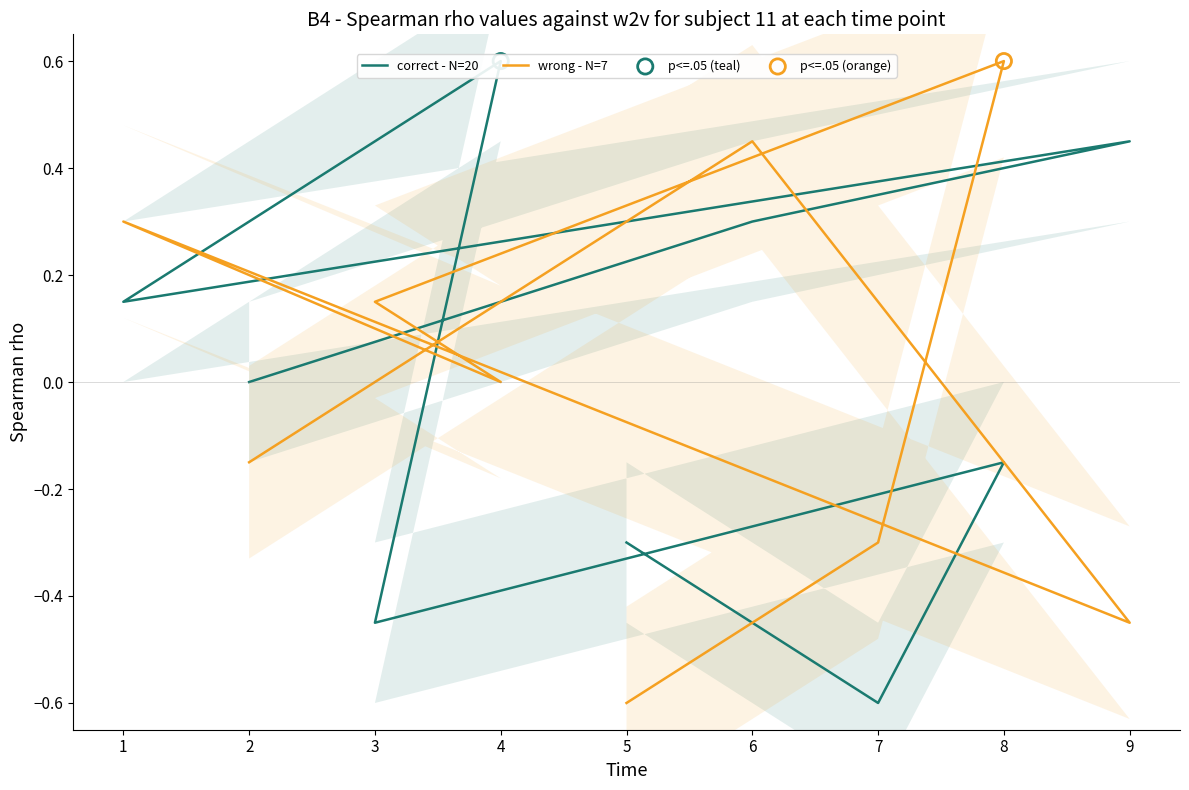

Which series reaches the minimum Y coordinate?

correct - N=20